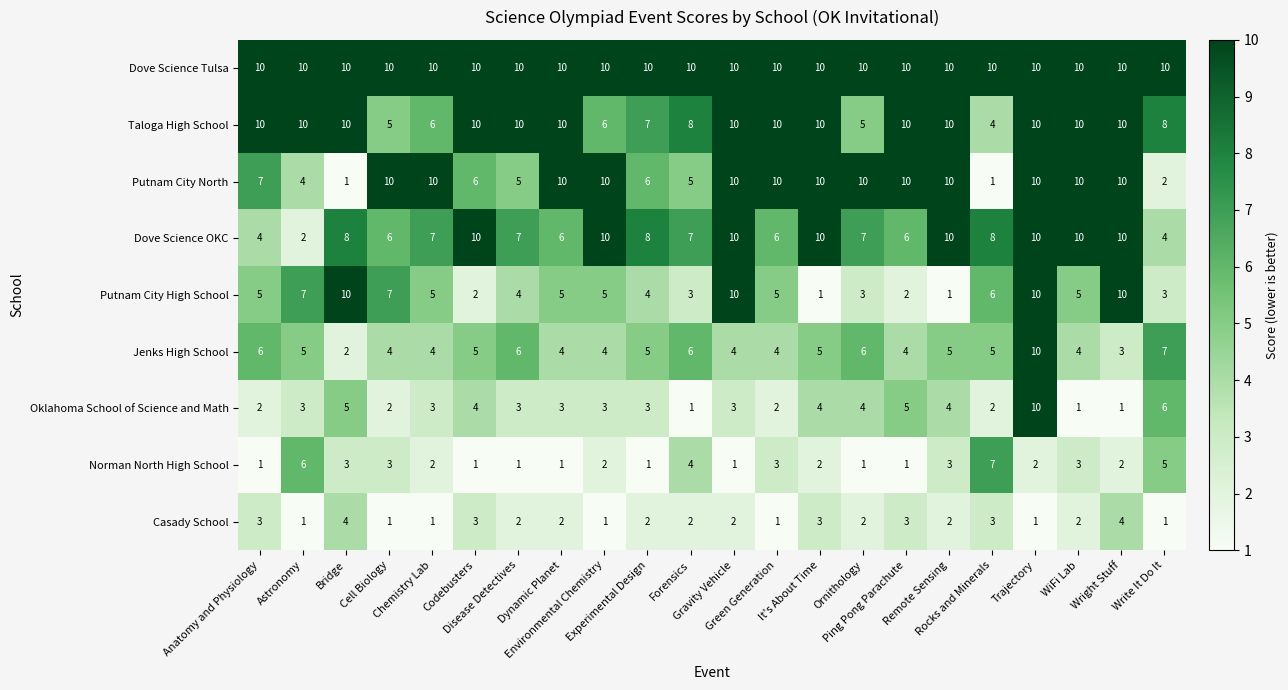

What is the difference between the maximum and minimum values in the Norman North High School series?

6